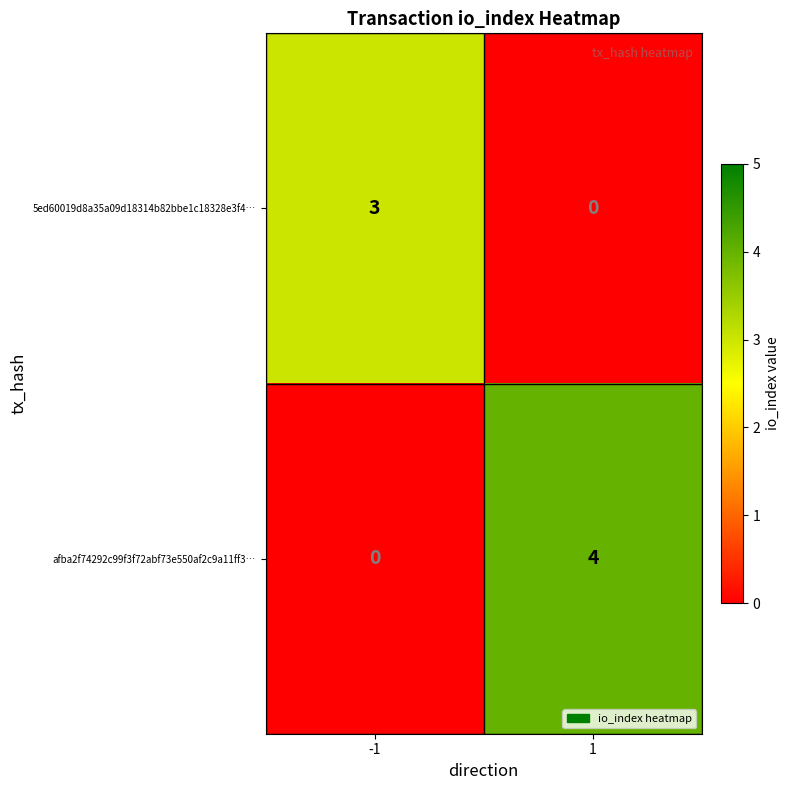

Between -1 and 1, which series saw the biggest shift?

afba2f74292c99f3f72abf73e550af2c9a11ff3…